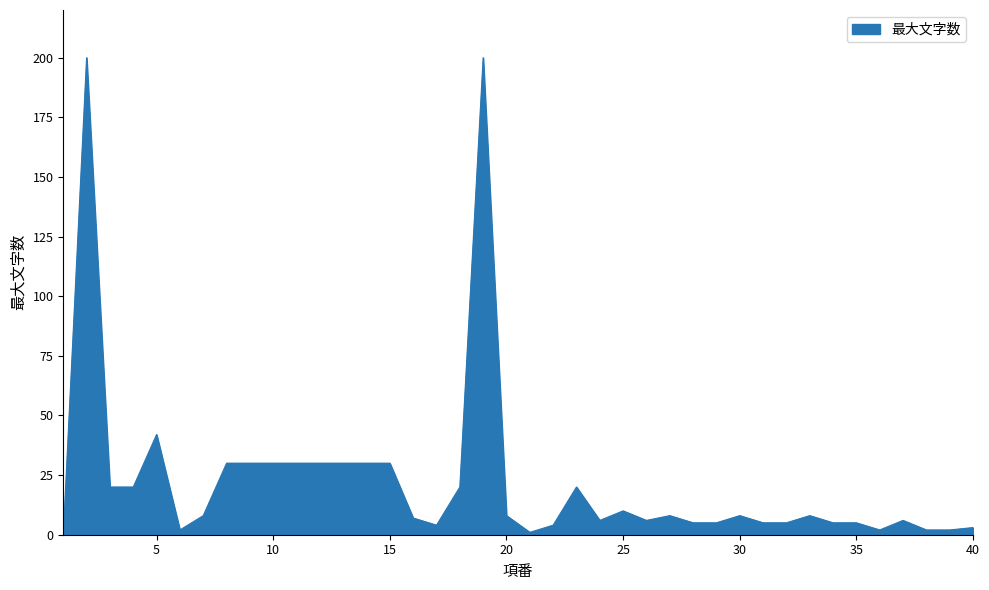

What is the difference between the maximum and minimum values?

200